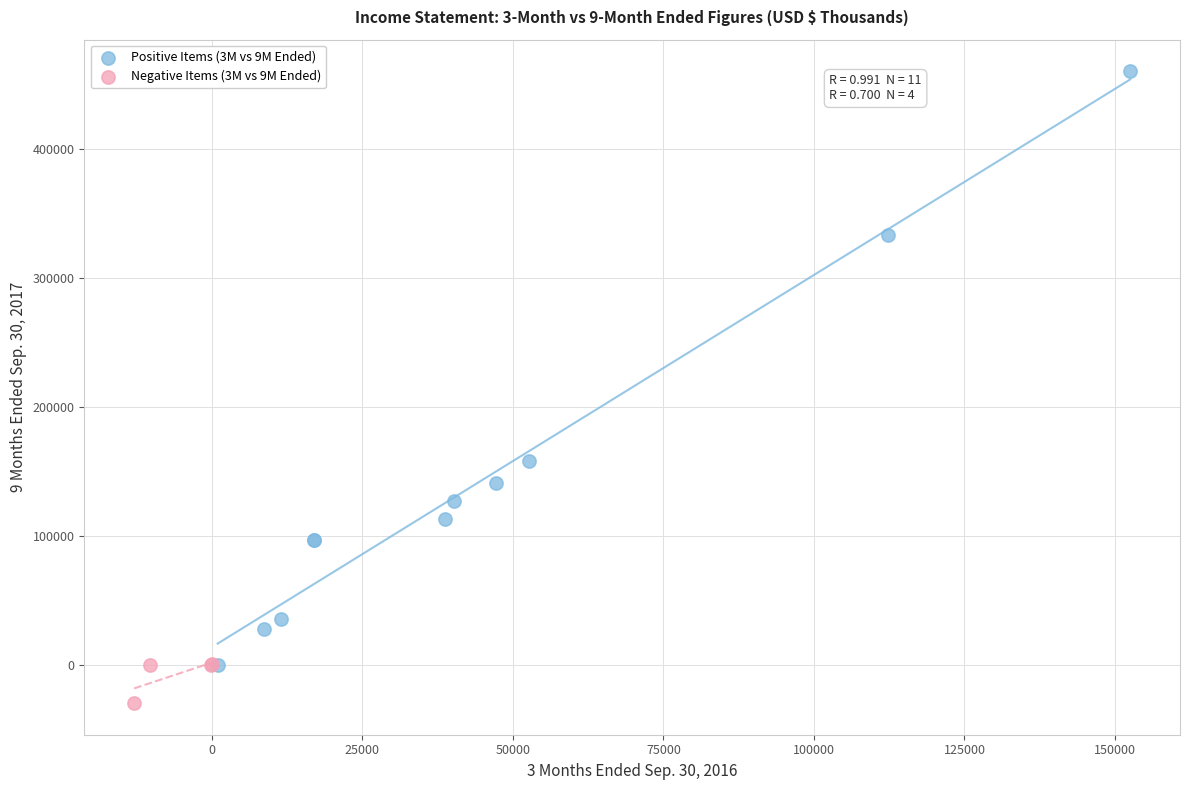

Which series reaches the minimum Y coordinate?

Negative Items (3M vs 9M Ended)